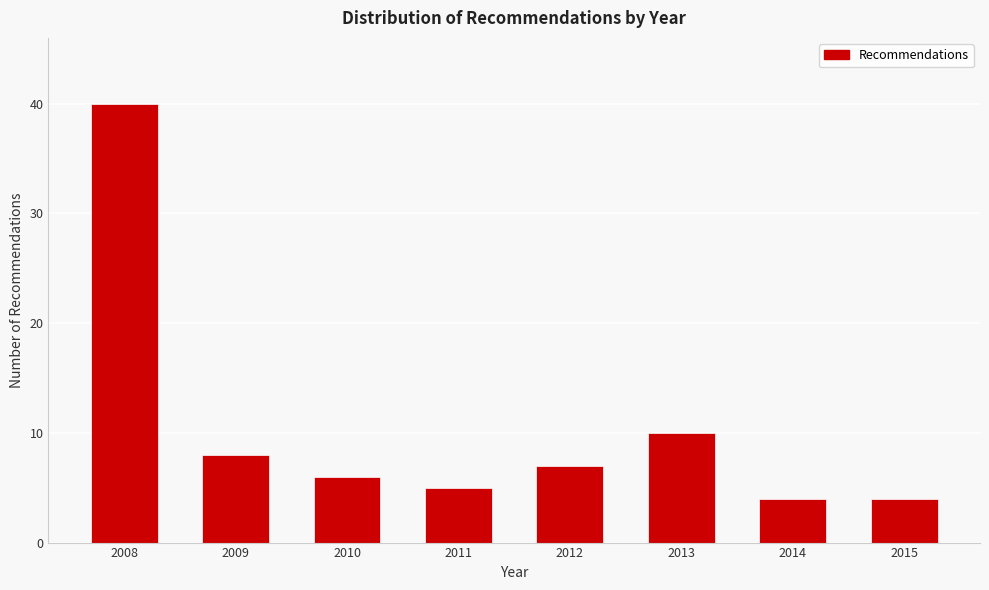

Reading right to left, list all the values displayed in this chart.

4	4	10	7	5	6	8	40